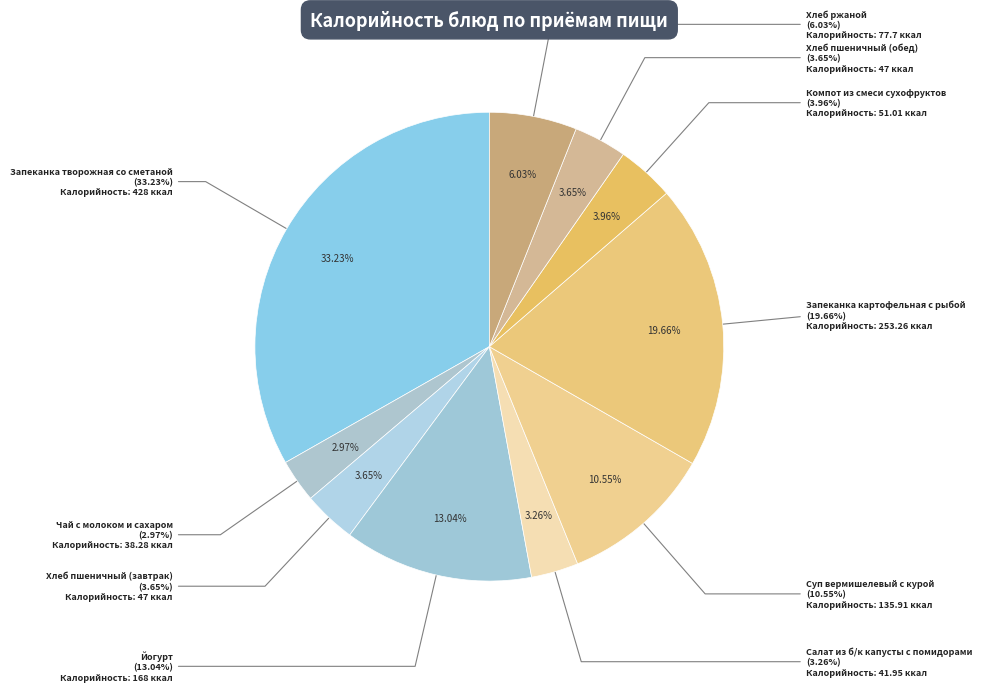

Rank the categories by value from lowest to highest.

Чай с молоком и сахаром, Салат из б/к капусты с помидорами, Хлеб пшеничный (завтрак), Хлеб пшеничный (обед), Компот из смеси сухофруктов, Хлеб ржаной, Суп вермишелевый с курой, Йогурт, Запеканка картофельная с рыбой, Запеканка творожная со сметаной